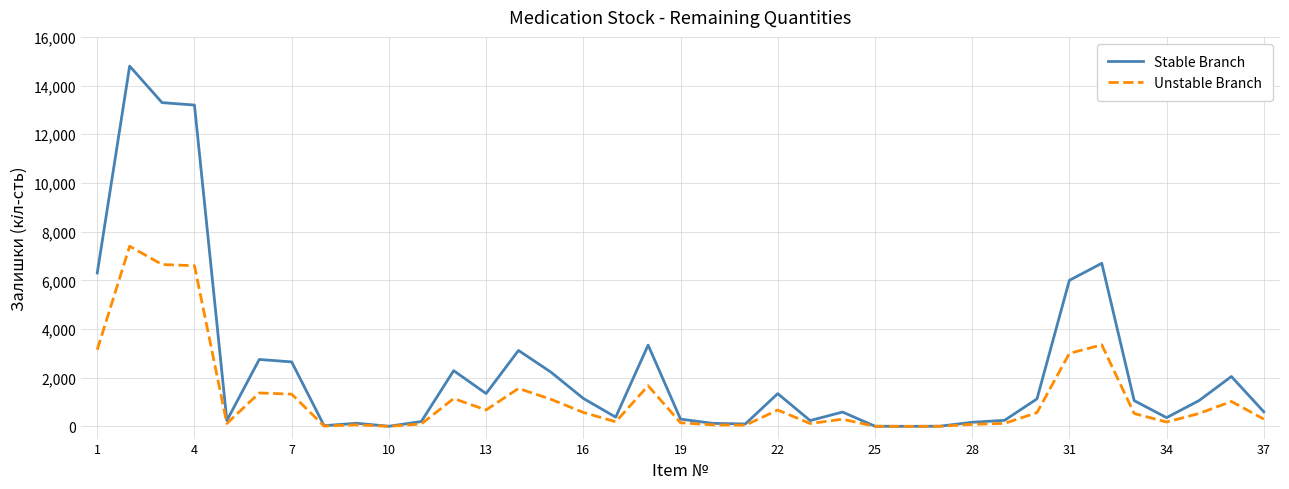

Which series has the largest range (max minus min)?

Stable Branch